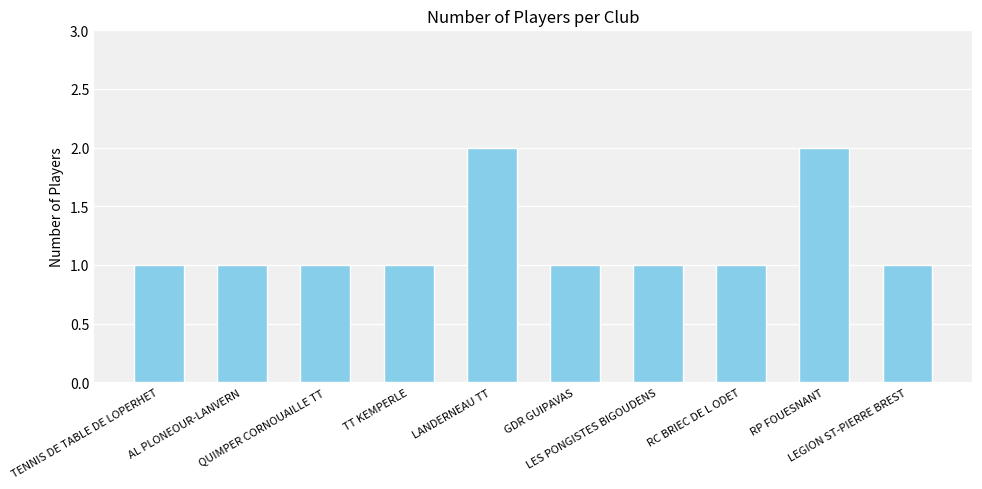

What is the value of the 7th bar from the left?

1